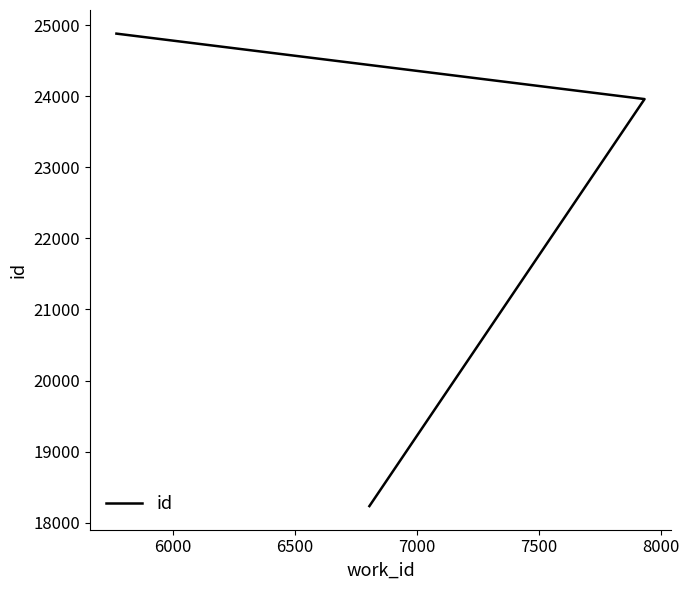

How many data points are above 23960?

1